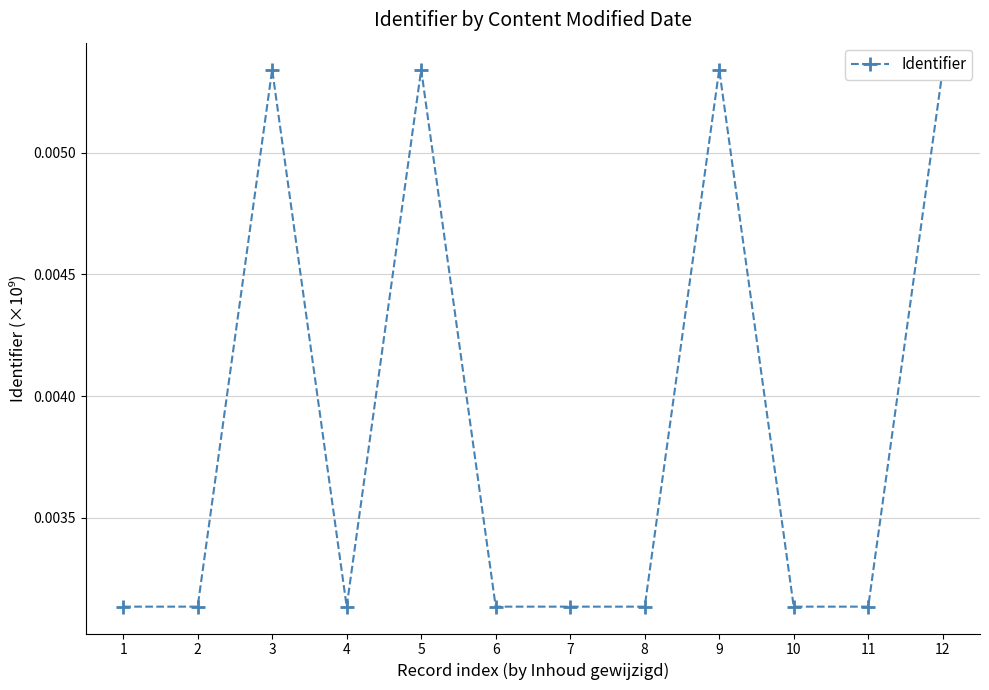

True or false: the data has more than 0 interior local peaks.

True